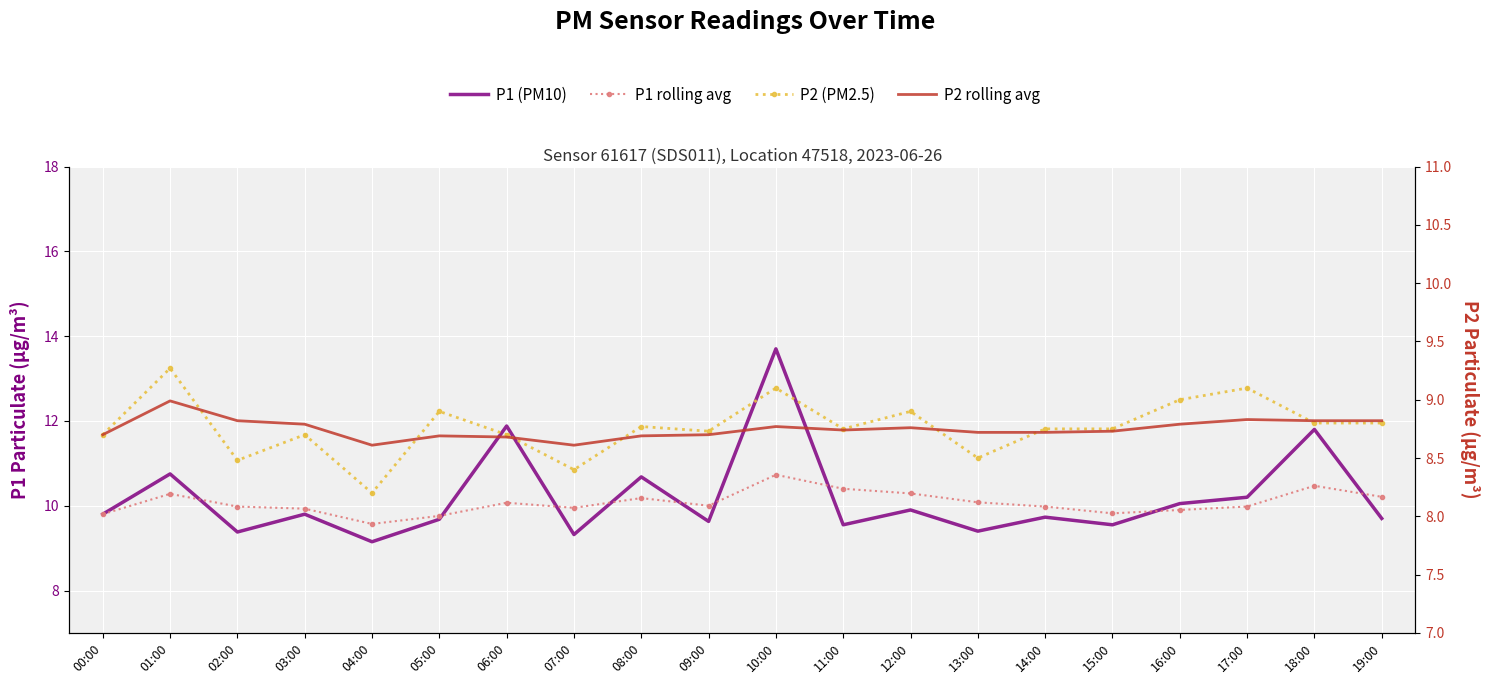

What is the approximate value of P2 (PM2.5) at 04:00?

8.2